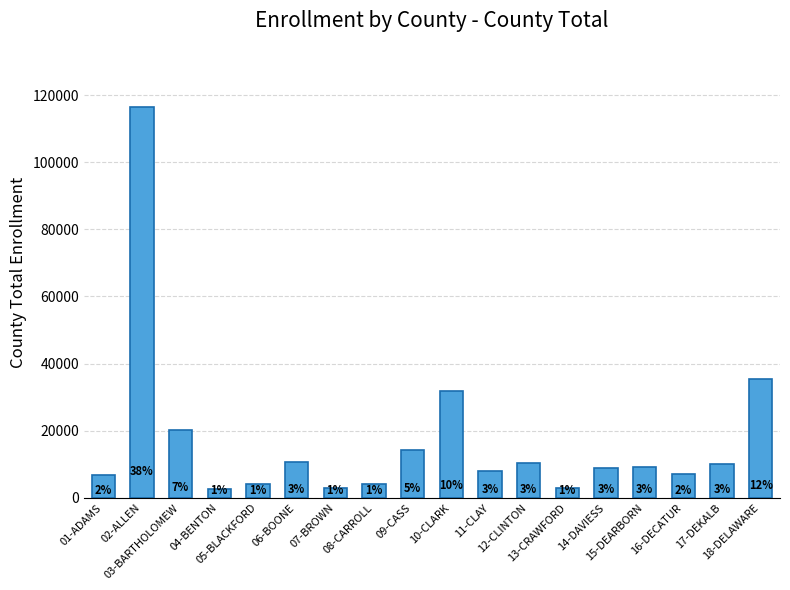

Which has a higher value, 07-BROWN or 10-CLARK?

10-CLARK